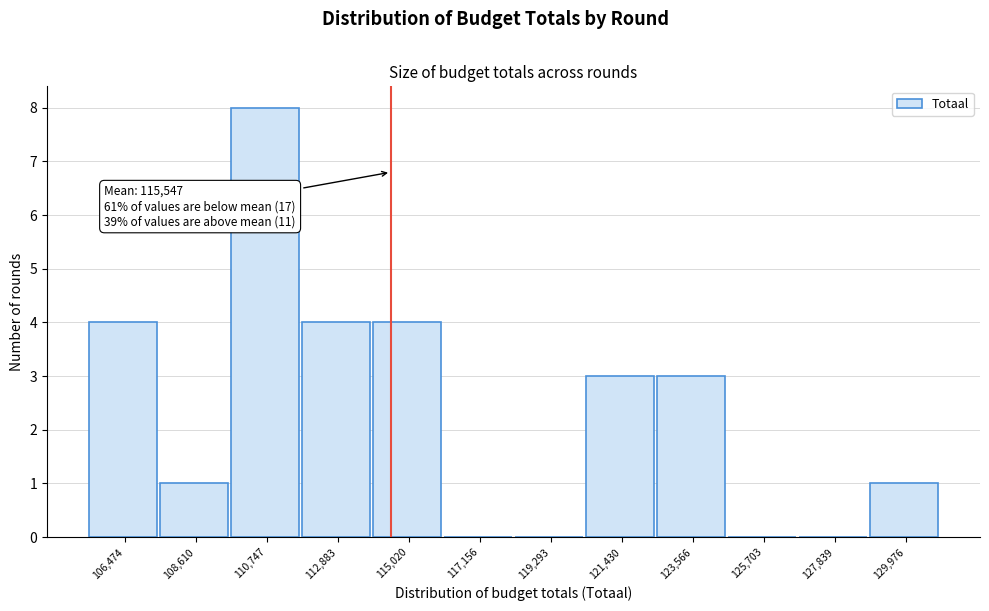

Reading right to left, list all the values displayed in this chart.

129,976=1	127,839=0	125,703=0	123,566=3	121,430=3	119,293=0	117,156=0	115,020=4	112,883=4	110,747=8	108,610=1	106,474=4